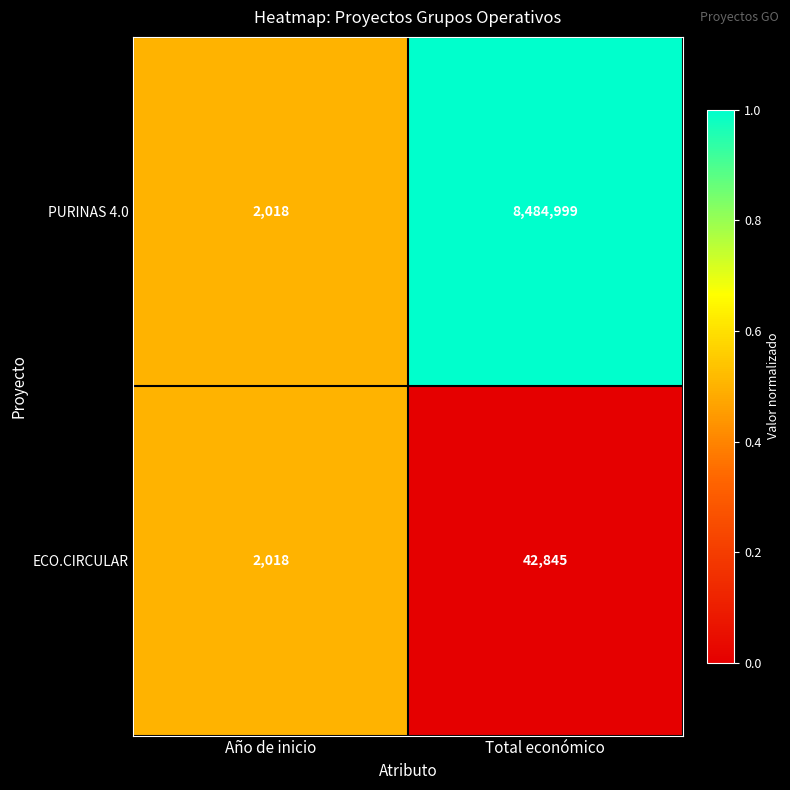

What is the spread (max minus min) of values at Total económico?

8442154